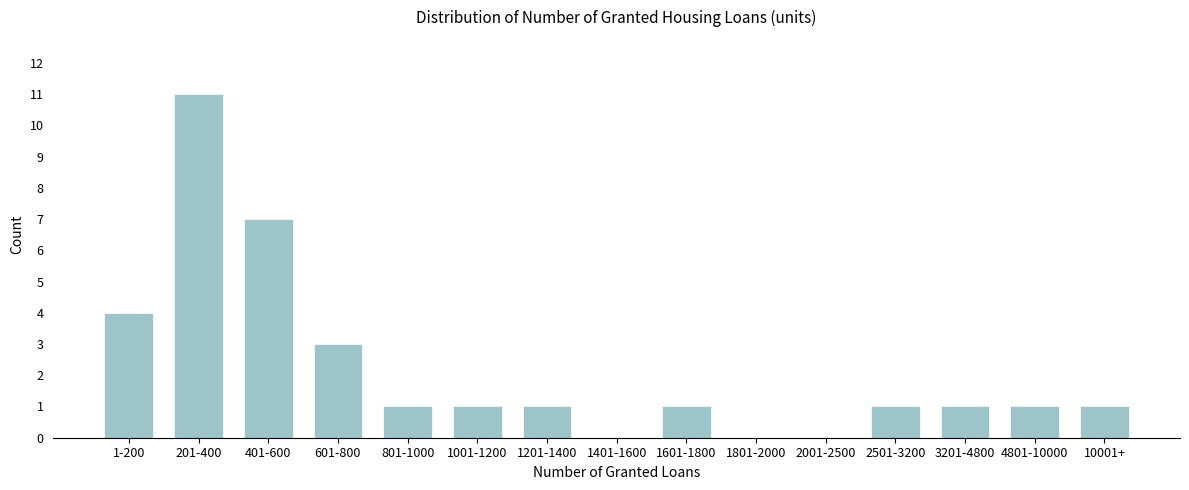

Reading right to left, extract all data points from this chart.

10001+=1	4801-10000=1	3201-4800=1	2501-3200=1	2001-2500=0	1801-2000=0	1601-1800=1	1401-1600=0	1201-1400=1	1001-1200=1	801-1000=1	601-800=3	401-600=7	201-400=11	1-200=4